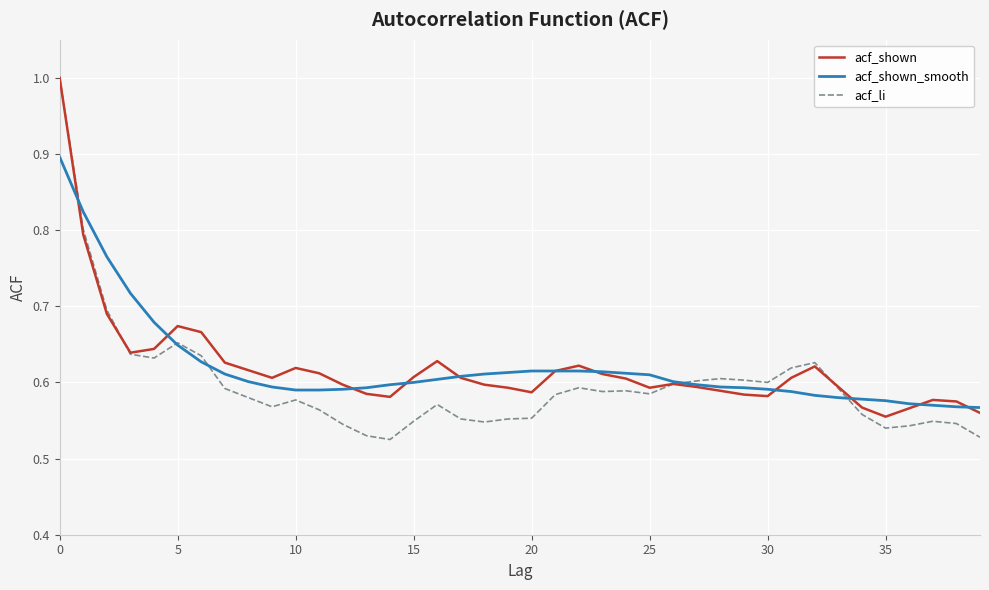

What is the maximum value for acf_shown?

1.0